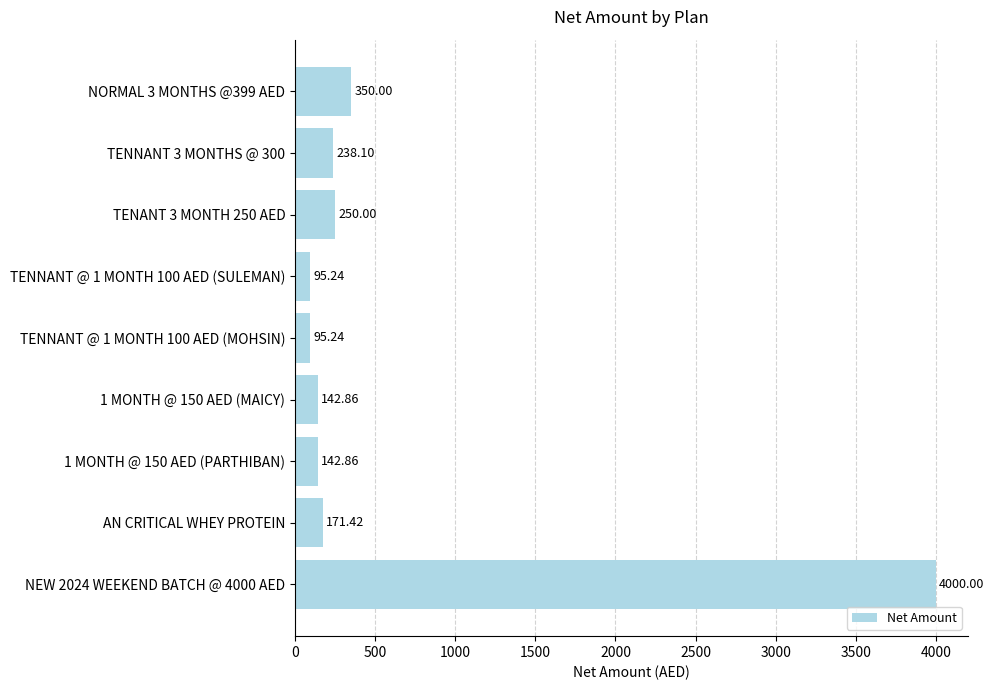

Which has a higher value, TENNANT @ 1 MONTH 100 AED (SULEMAN) or TENANT 3 MONTH 250 AED?

TENANT 3 MONTH 250 AED